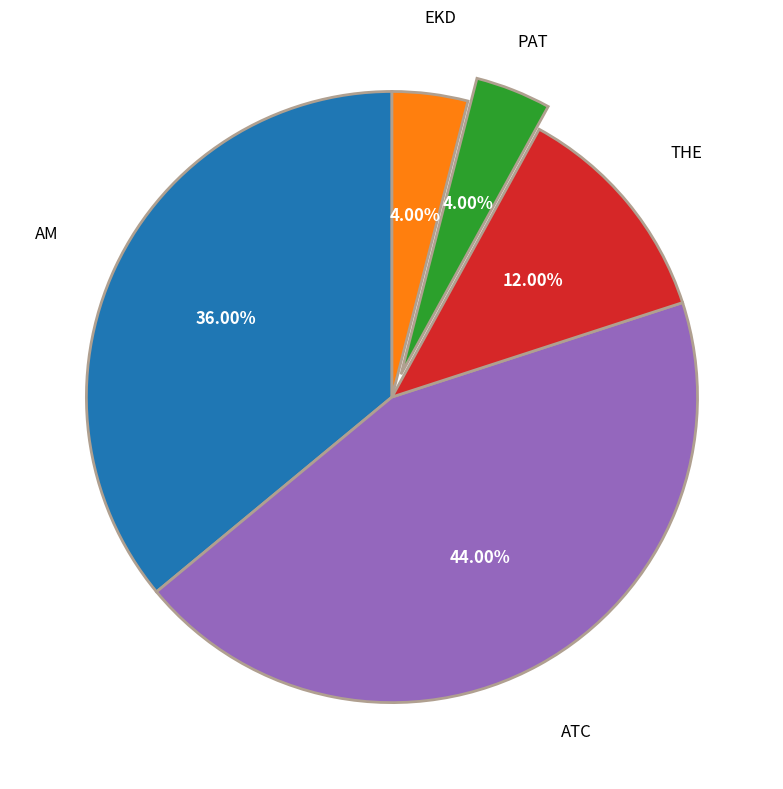

Is there any slice that represents more than half of the pie?

No